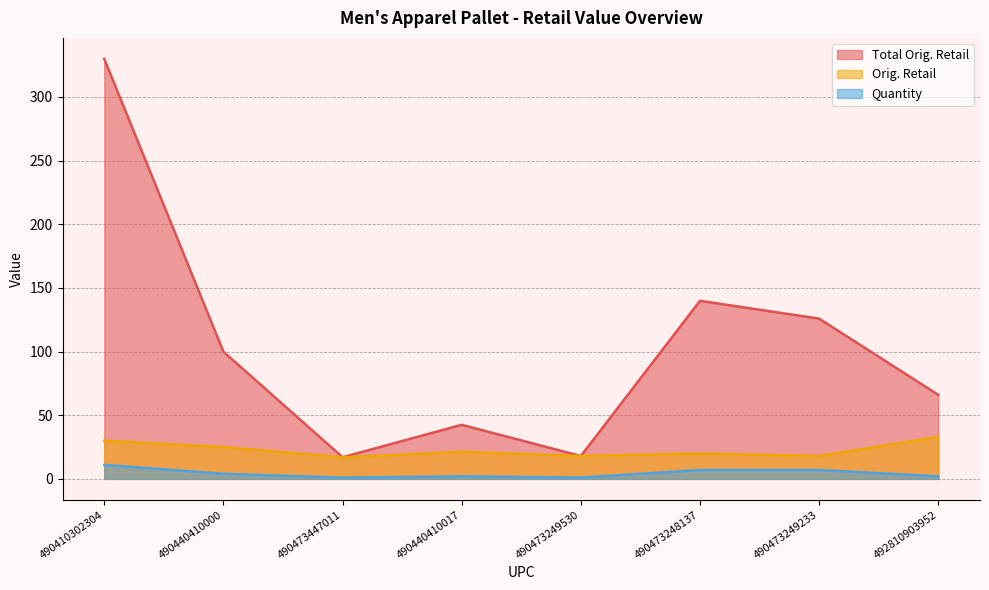

How many lines are shown in the chart?

3